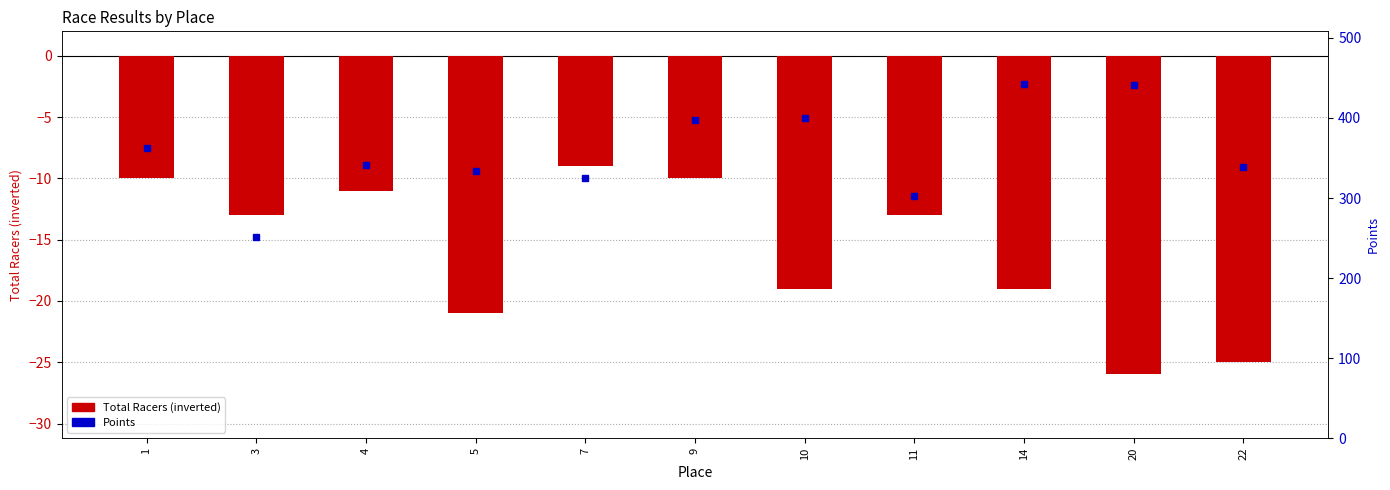

True or false: Total Racers has a value of -18.5 at 11.

False